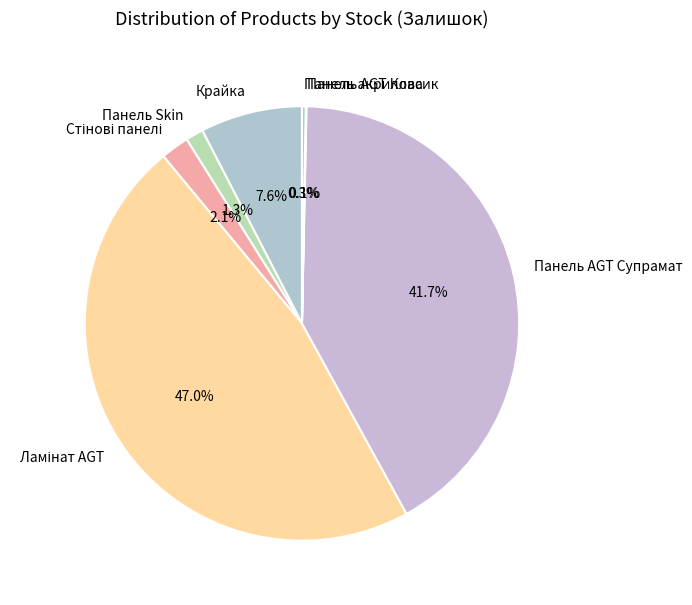

Between Крайка and Панель AGT Супрамат, which is larger?

Панель AGT Супрамат